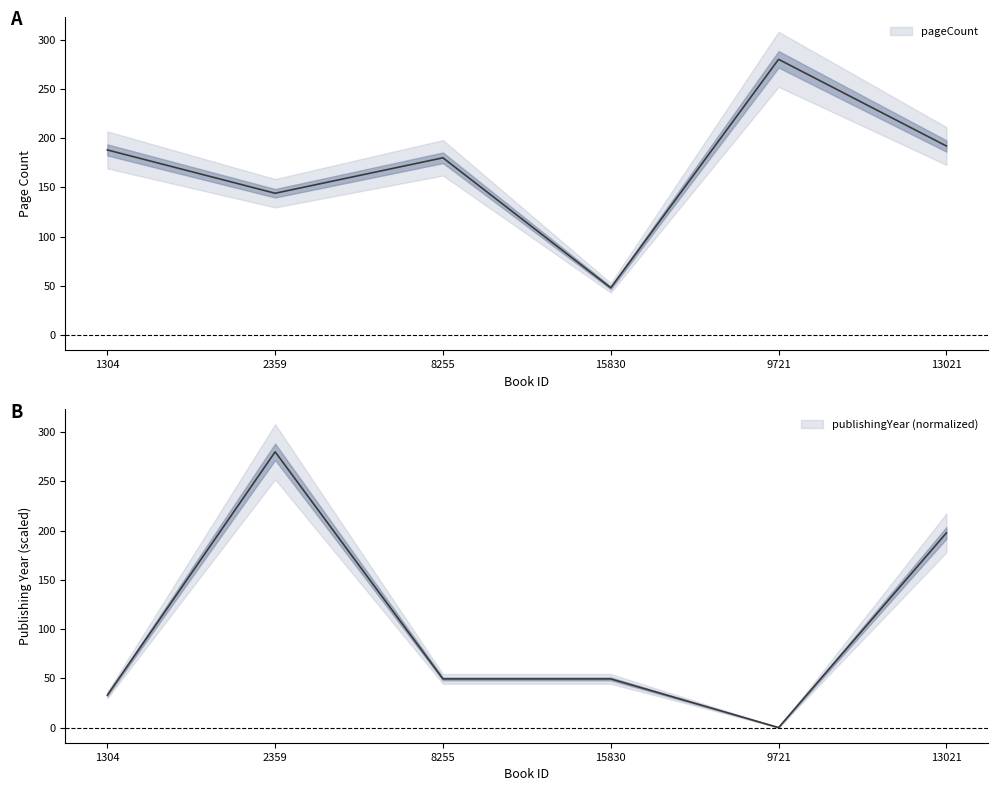

Does the chart display data point markers on the line(s)?

No